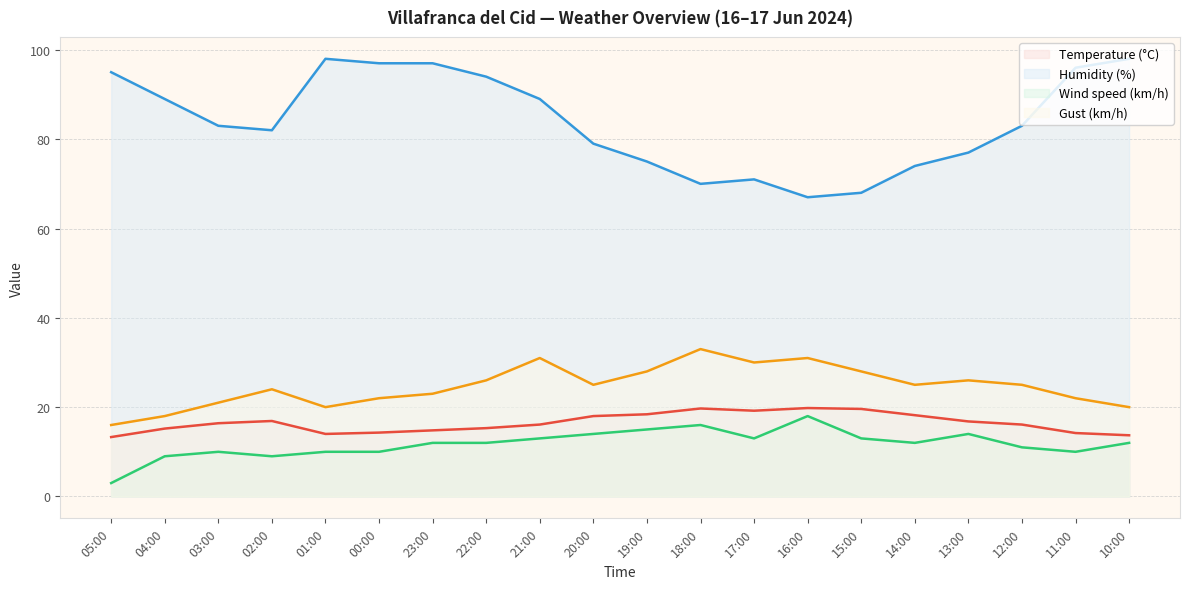

Which series has the widest spread of values?

Humidity (%)